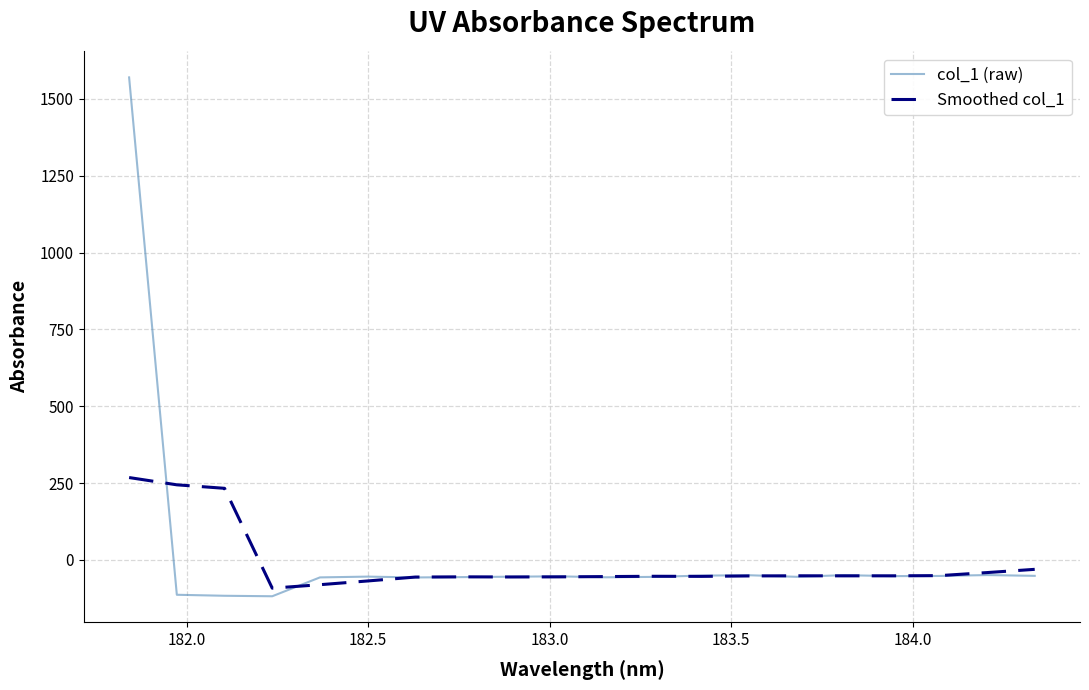

What is the lowest value of the col_1 (raw) series?

-118.3